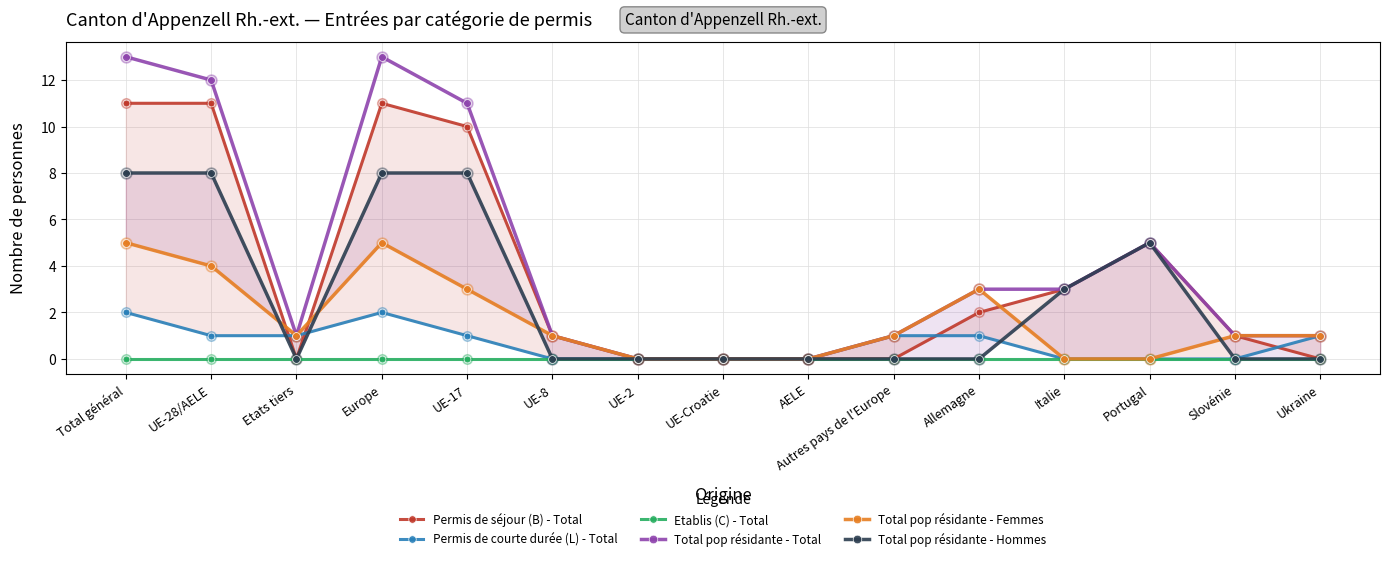

Which series has the widest spread of Y values?

Total pop résidante - Total